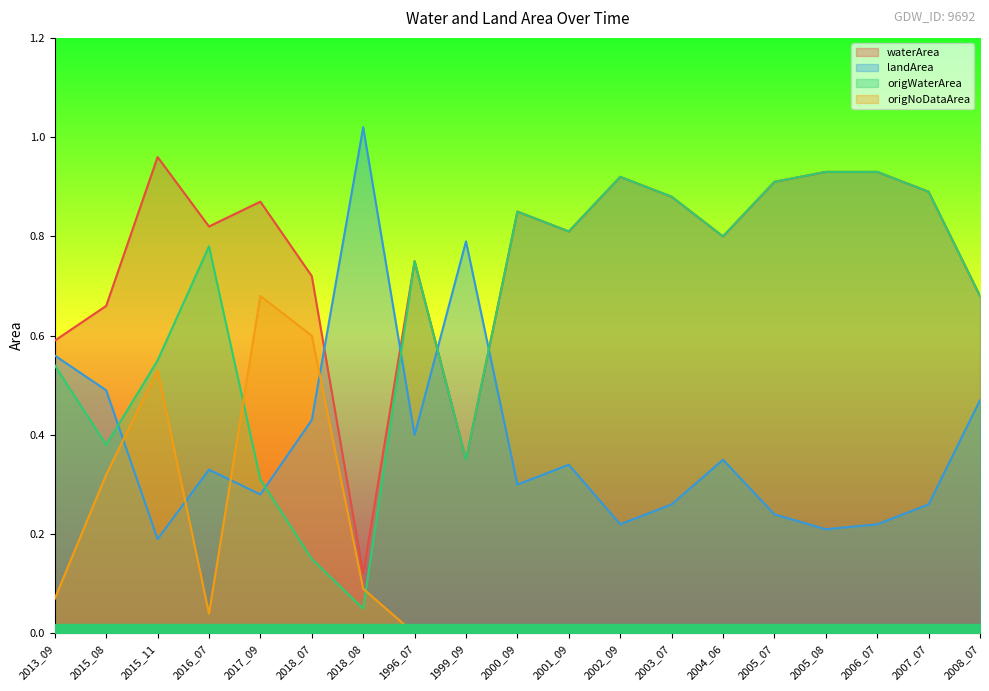

Where is origNoDataArea nearest to the value 0?

1996_07